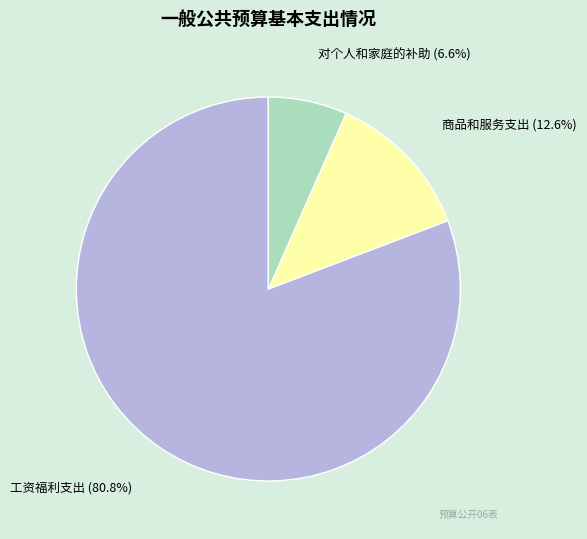

What percentage is the 对个人和家庭的补助 slice, to the nearest percent?

7%